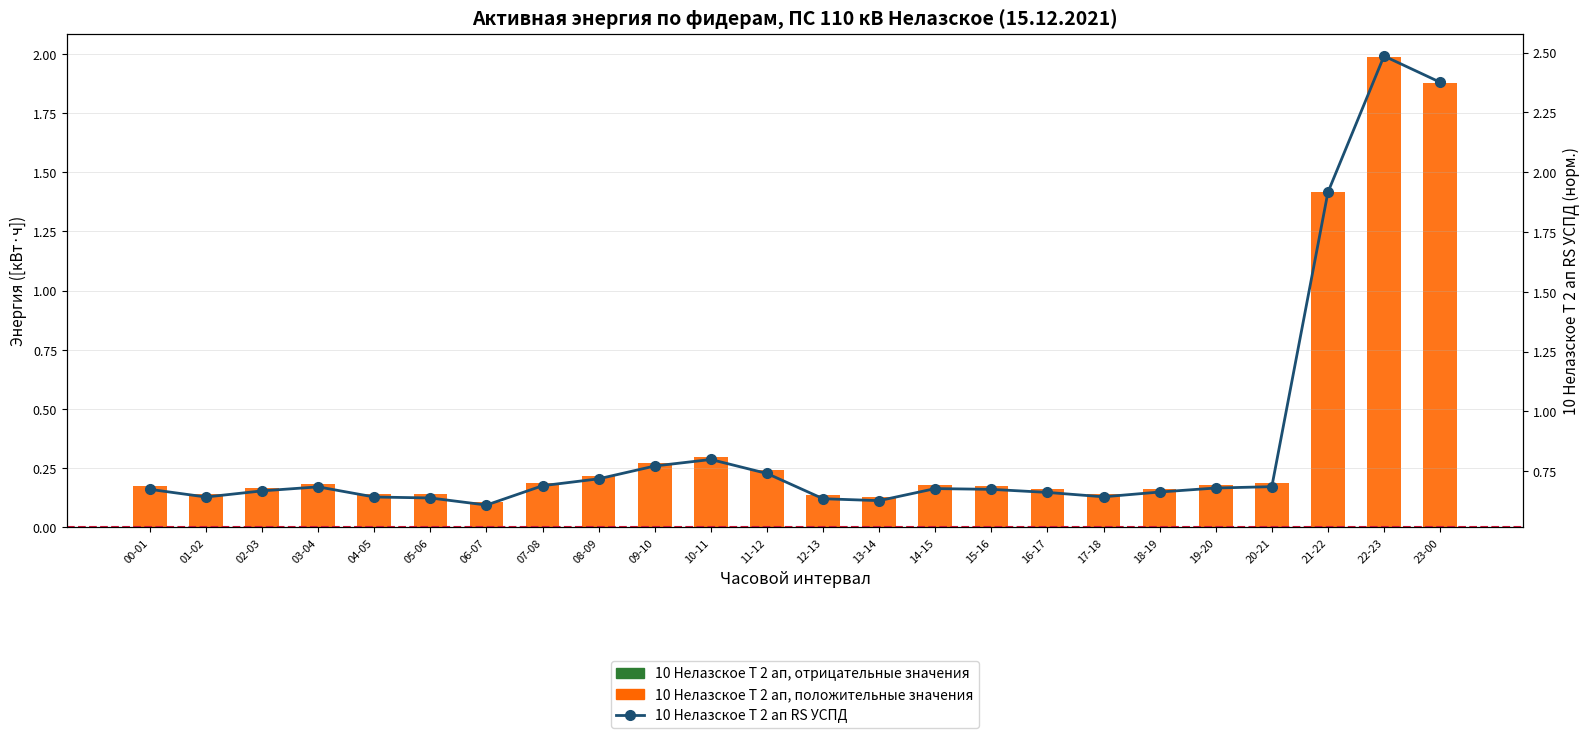

Where is 10 Нелазское Т 2 ап (положительные значения) nearest to the value 1?

21-22